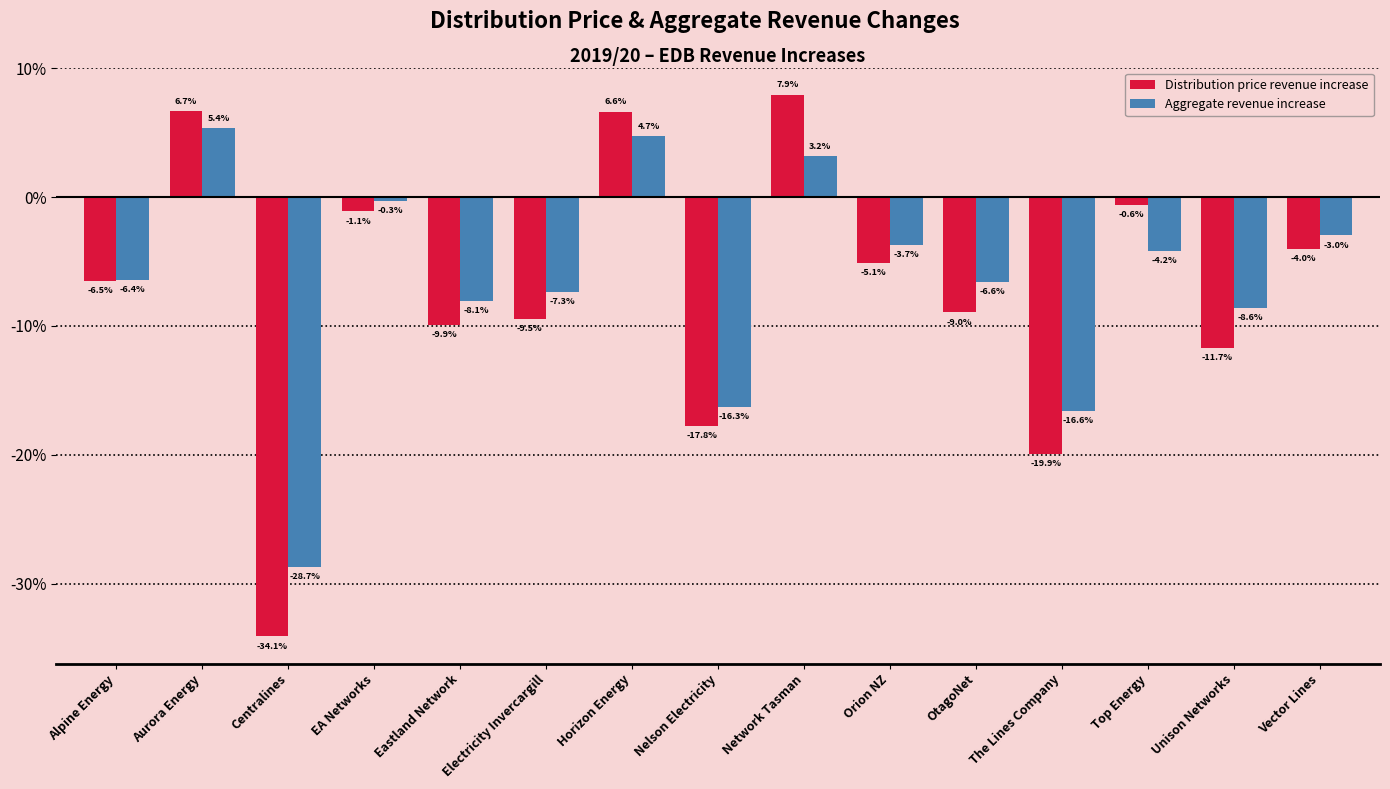

List the series in order of their peak value, lowest first.

Aggregate revenue increase, Distribution price revenue increase